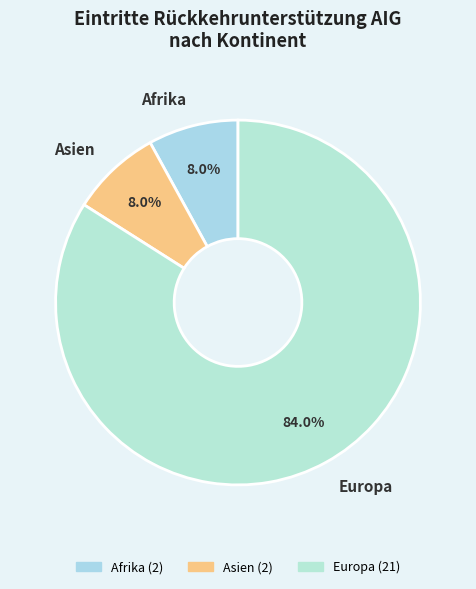

The Asien slice represents 22% of the pie. True or false?

False